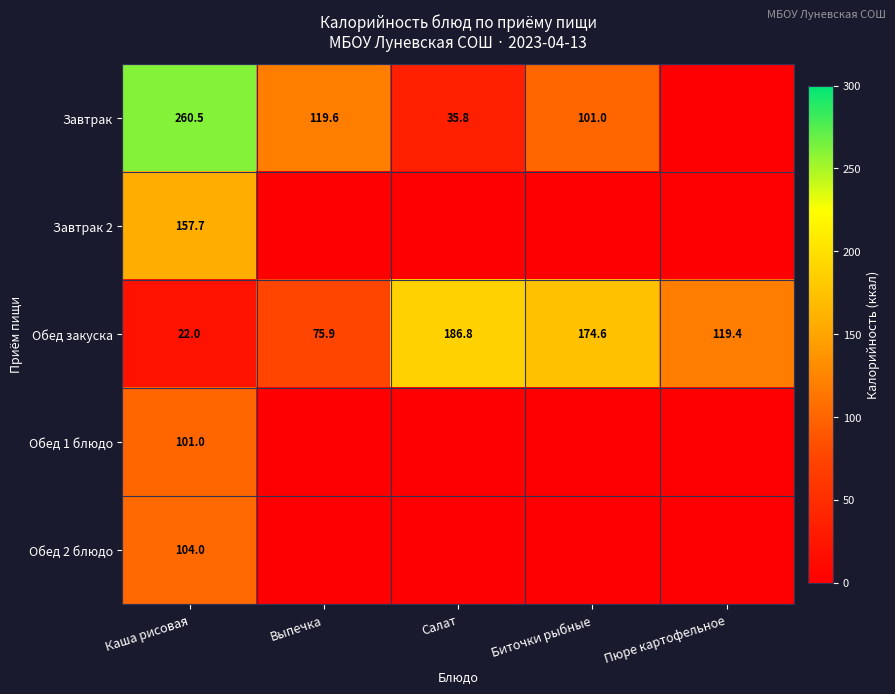

What is the average value of the Обед закуска series?

115.7